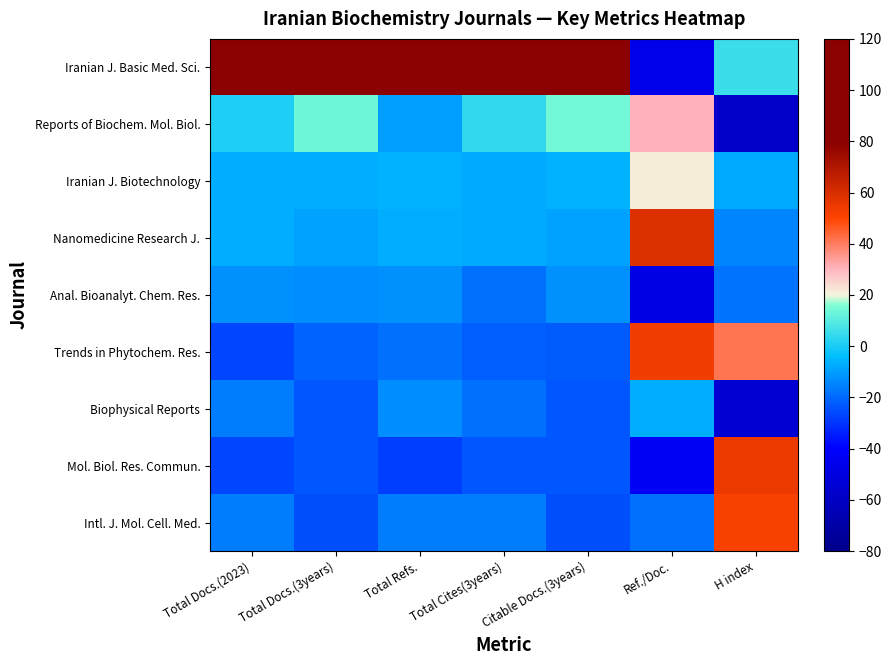

At which category is the sum across all series the highest?

H index